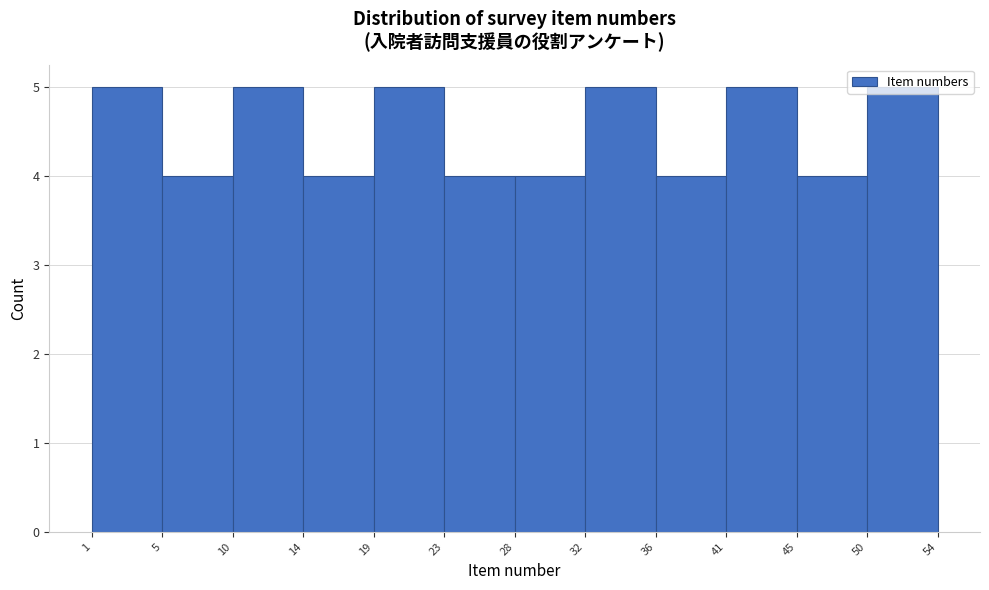

What is the height of the bar covering 5 to 10 on the x-axis? The values are not printed on the chart, so give them approximately, as read against the axis.

4